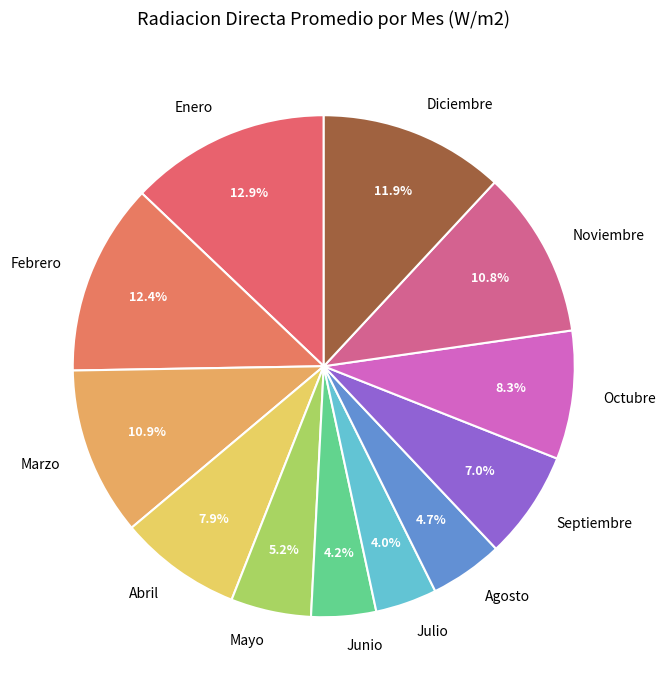

What is the largest slice in the pie chart?

Enero